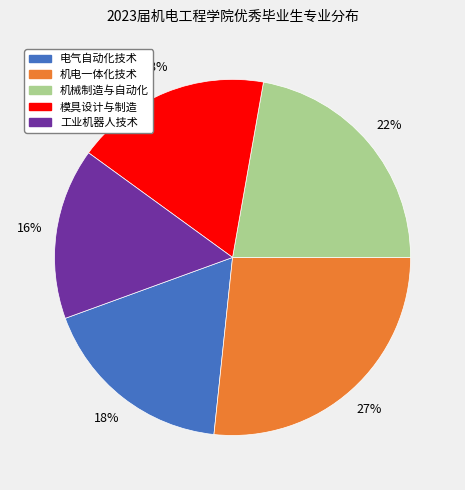

To the nearest percent, what is the difference between the largest and smallest slice percentages?

11%